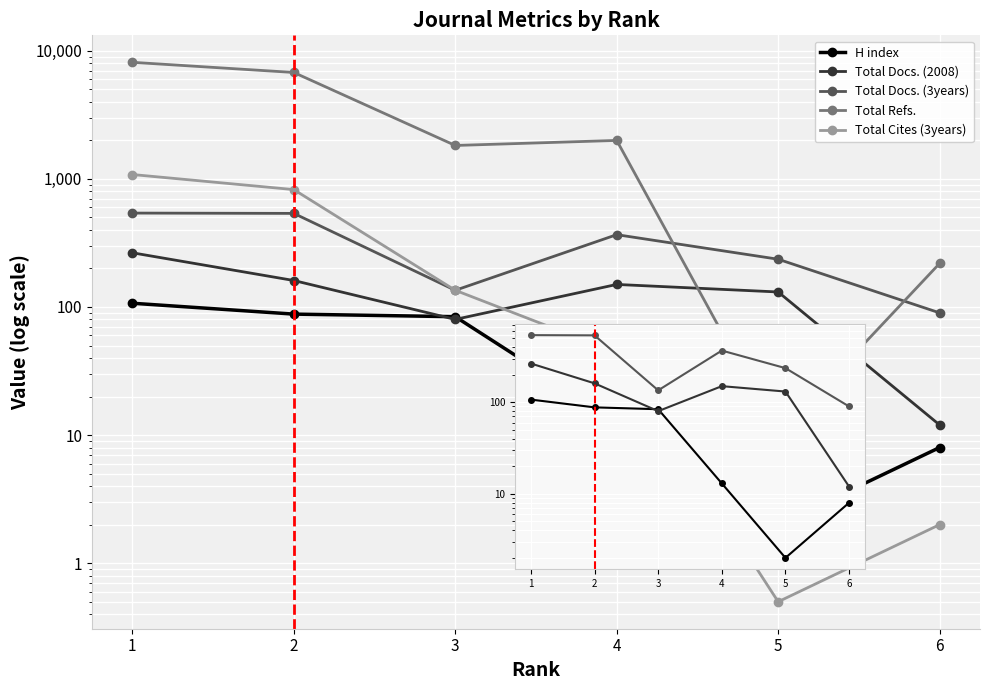

How many series are shown in this chart?

5